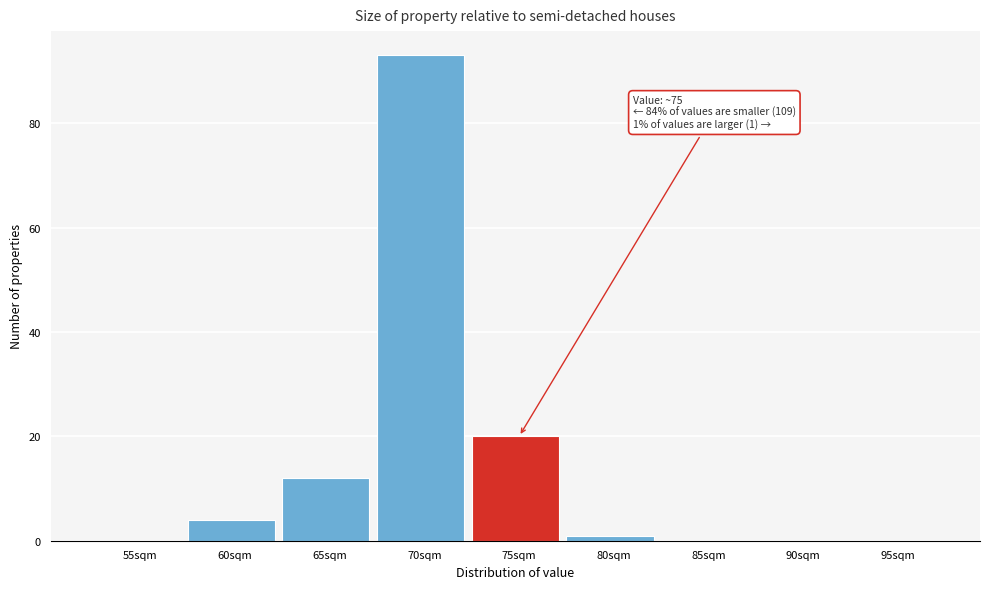

Where is the data nearest to the value 46?

75sqm